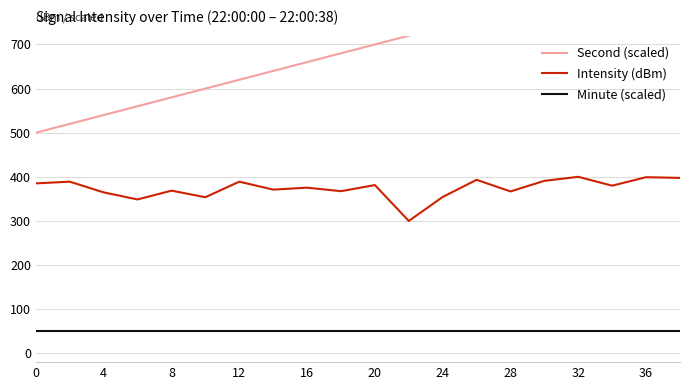

At how many categories does at least one series exceed 287?

20